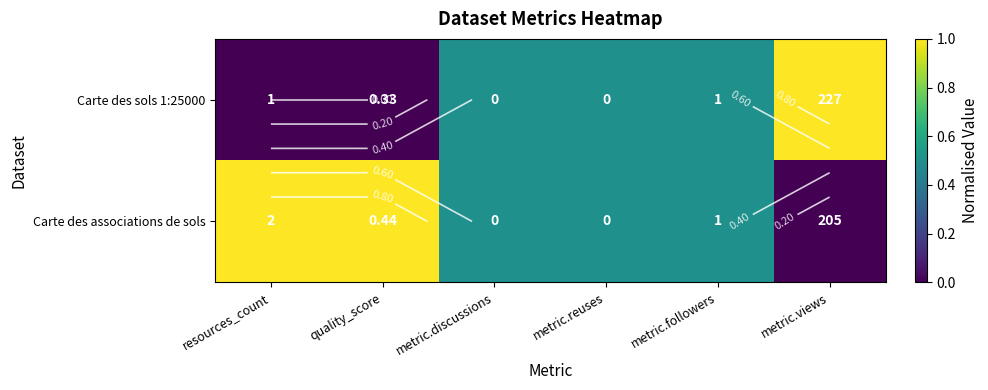

Count the Carte des associations de sols values in the range 0 to 1.

6